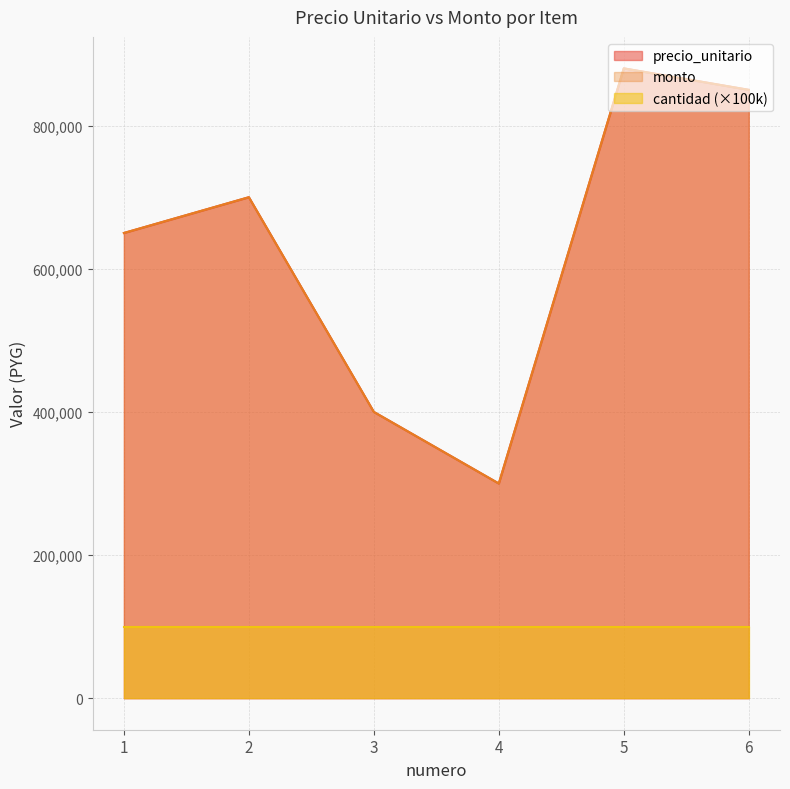

True or false: precio_unitario has a value of 850000 at 6.

True